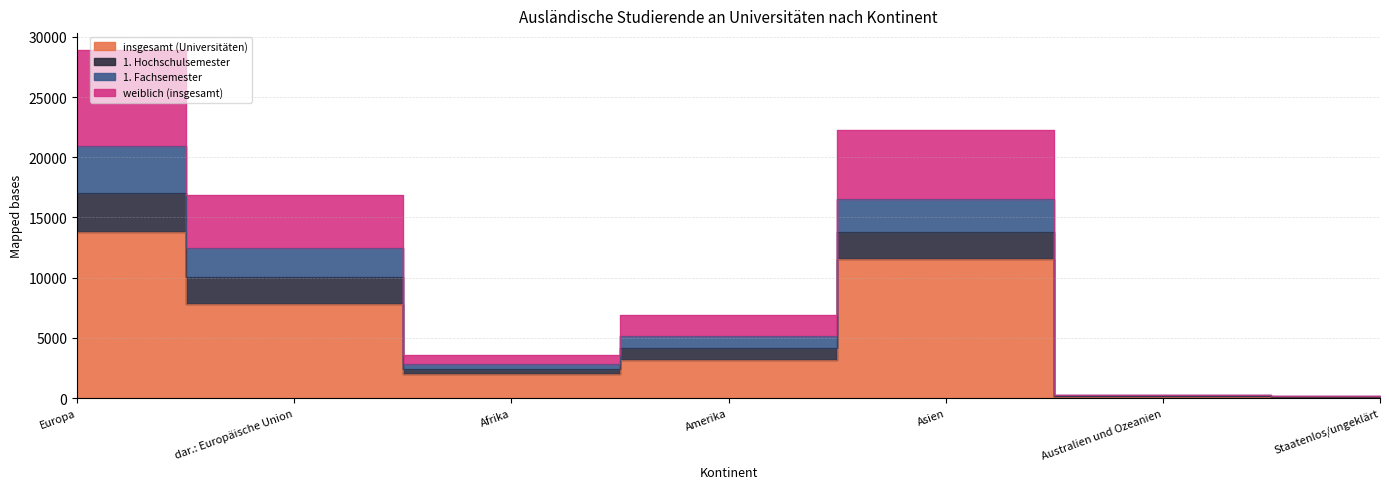

The 1. Hochschulsemester series shows 276 at Australien und Ozeanien. True or false?

True